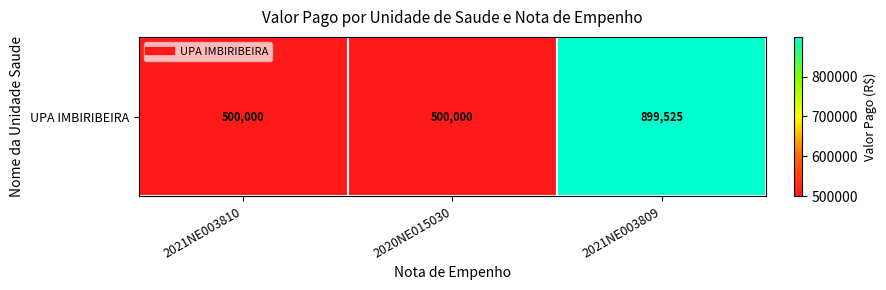

List the labels in order of value, largest first.

2021NE003809, 2021NE003810, 2020NE015030